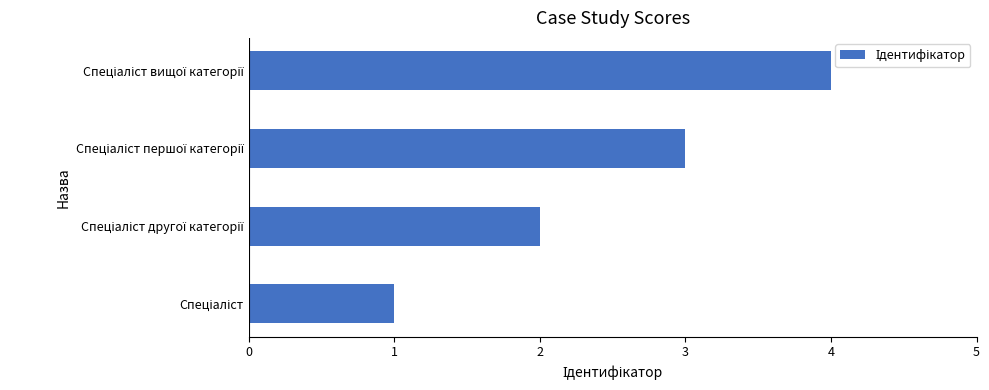

What is the sum of all values?

10